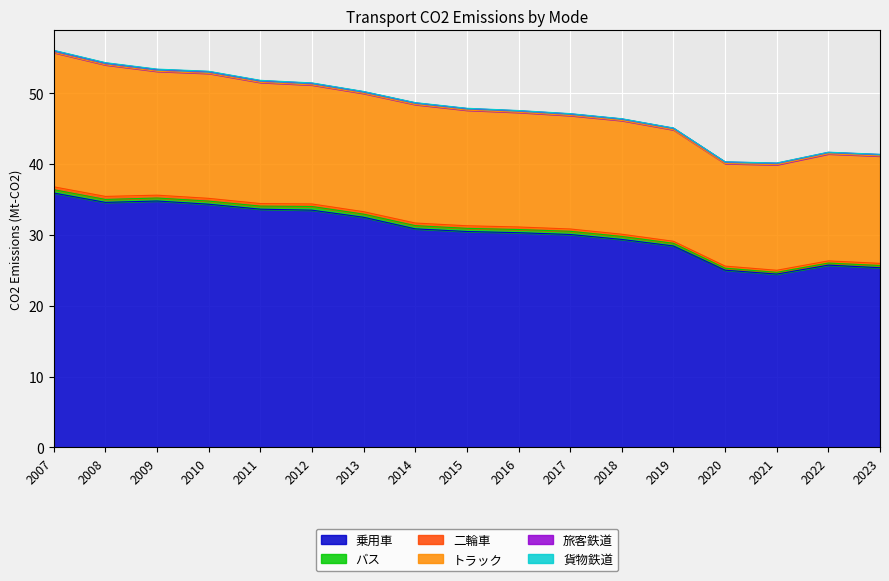

What is the difference between the maximum and minimum values in the トラック series?

4.5